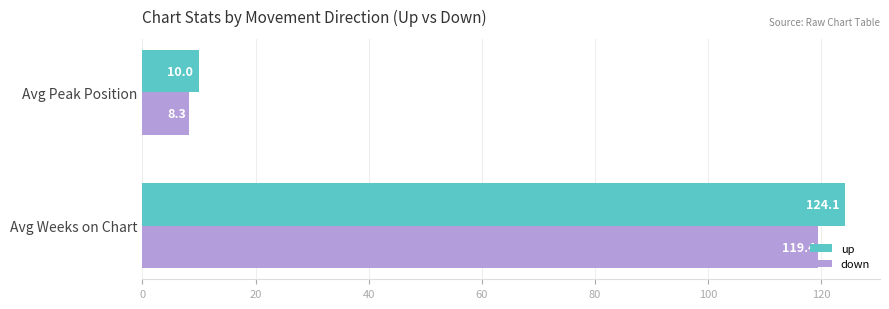

What is the difference between the maximum and minimum values in the down series?

111.1